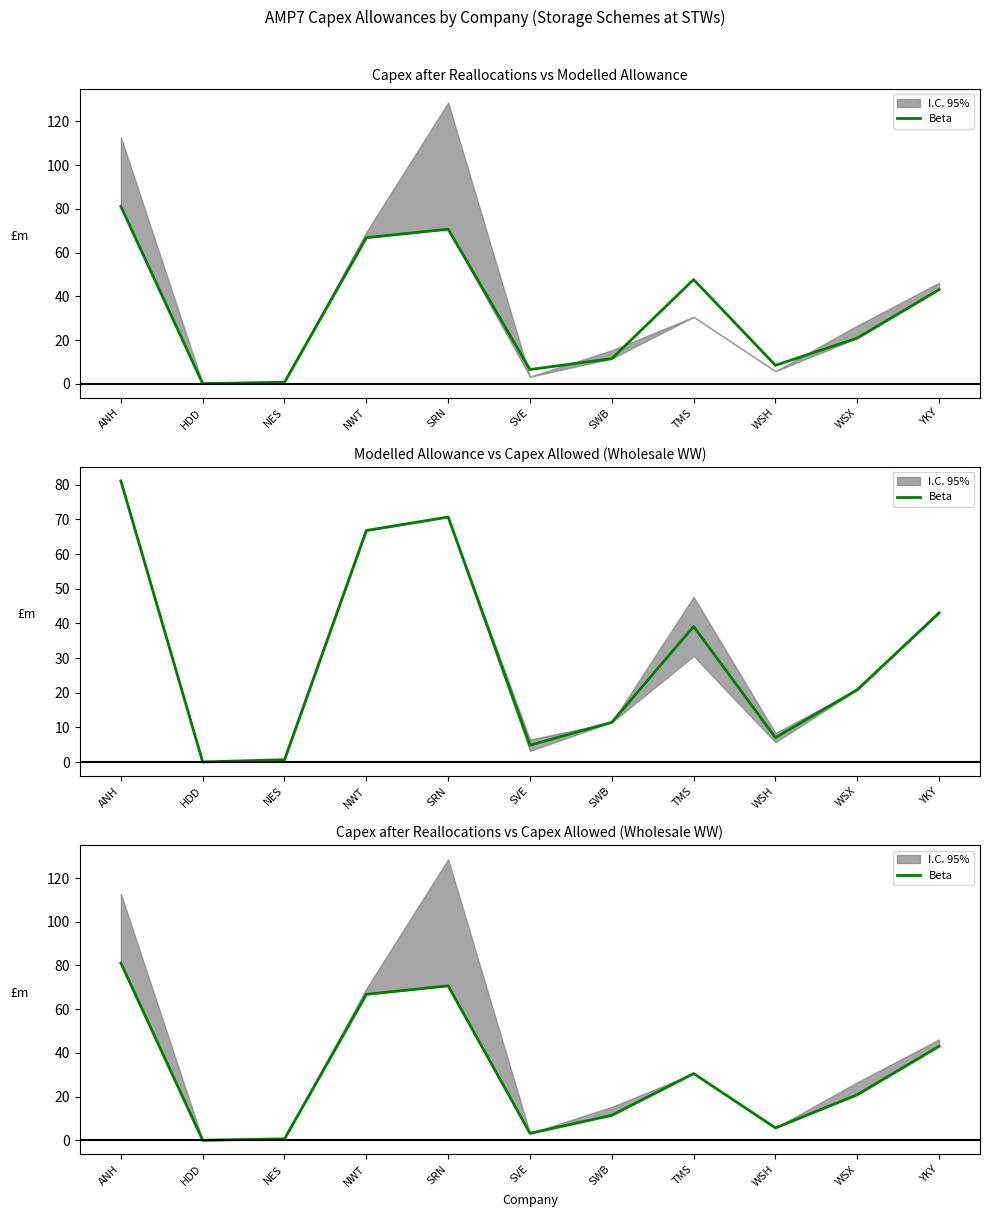

At which category does the chart reach its minimum across all series?

HDD